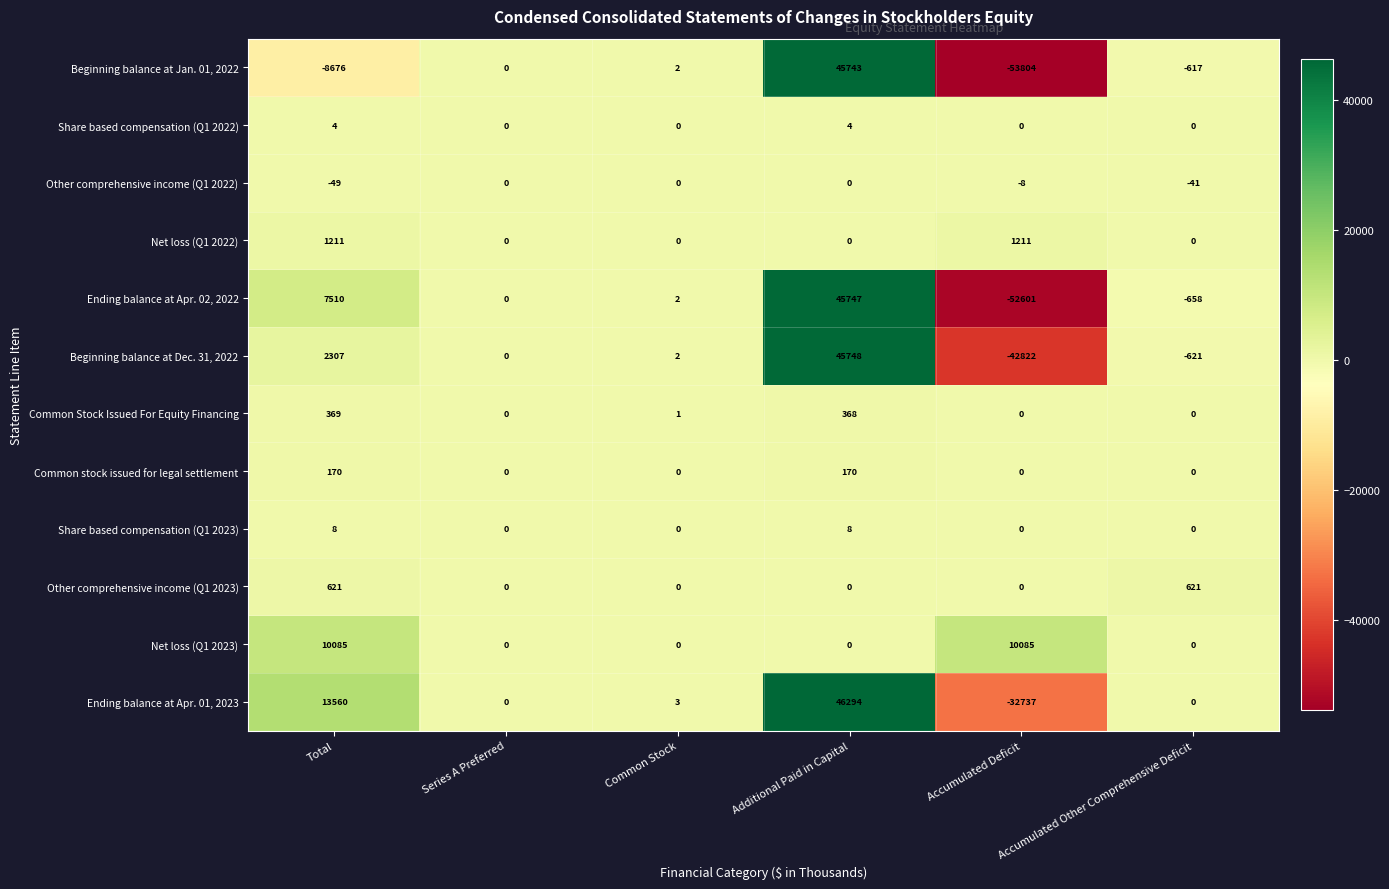

The Other comprehensive income (Q1 2023) series shows -297 at Additional Paid in Capital. True or false?

False